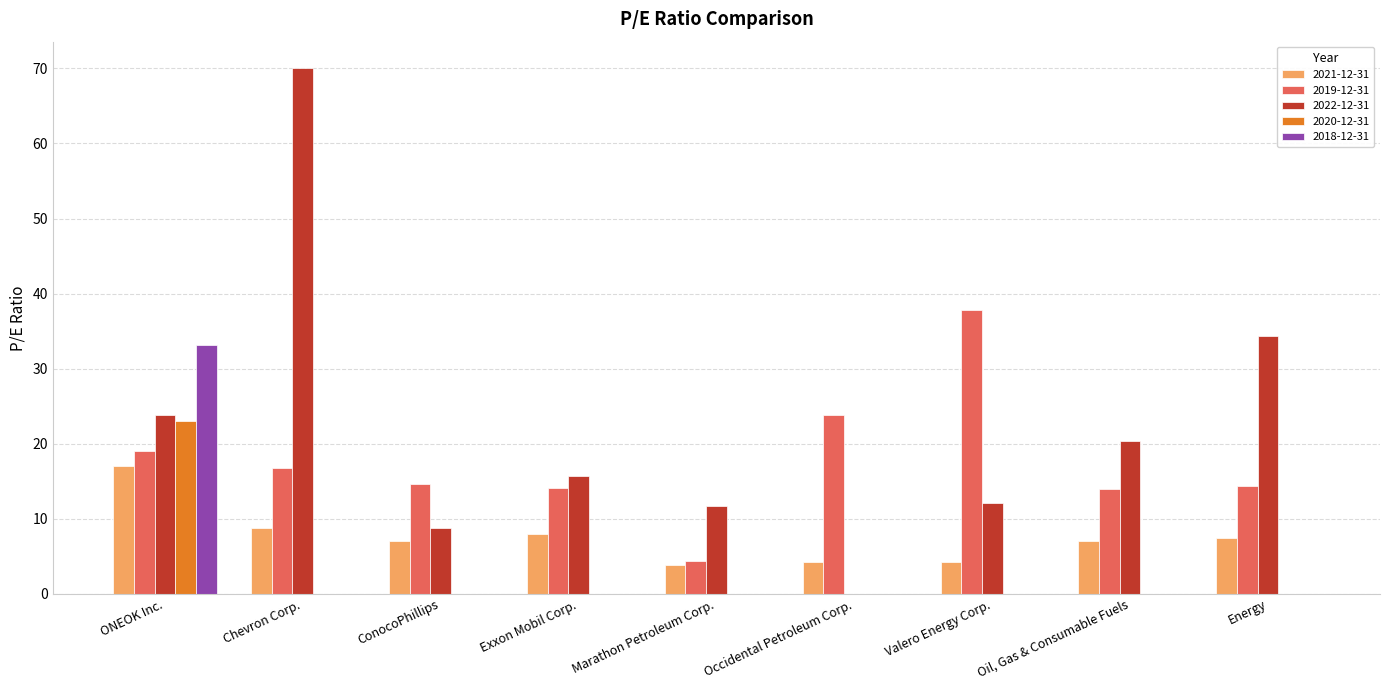

What is the sum of the 2022-12-31 values at ONEOK Inc. and Valero Energy Corp.?

35.9